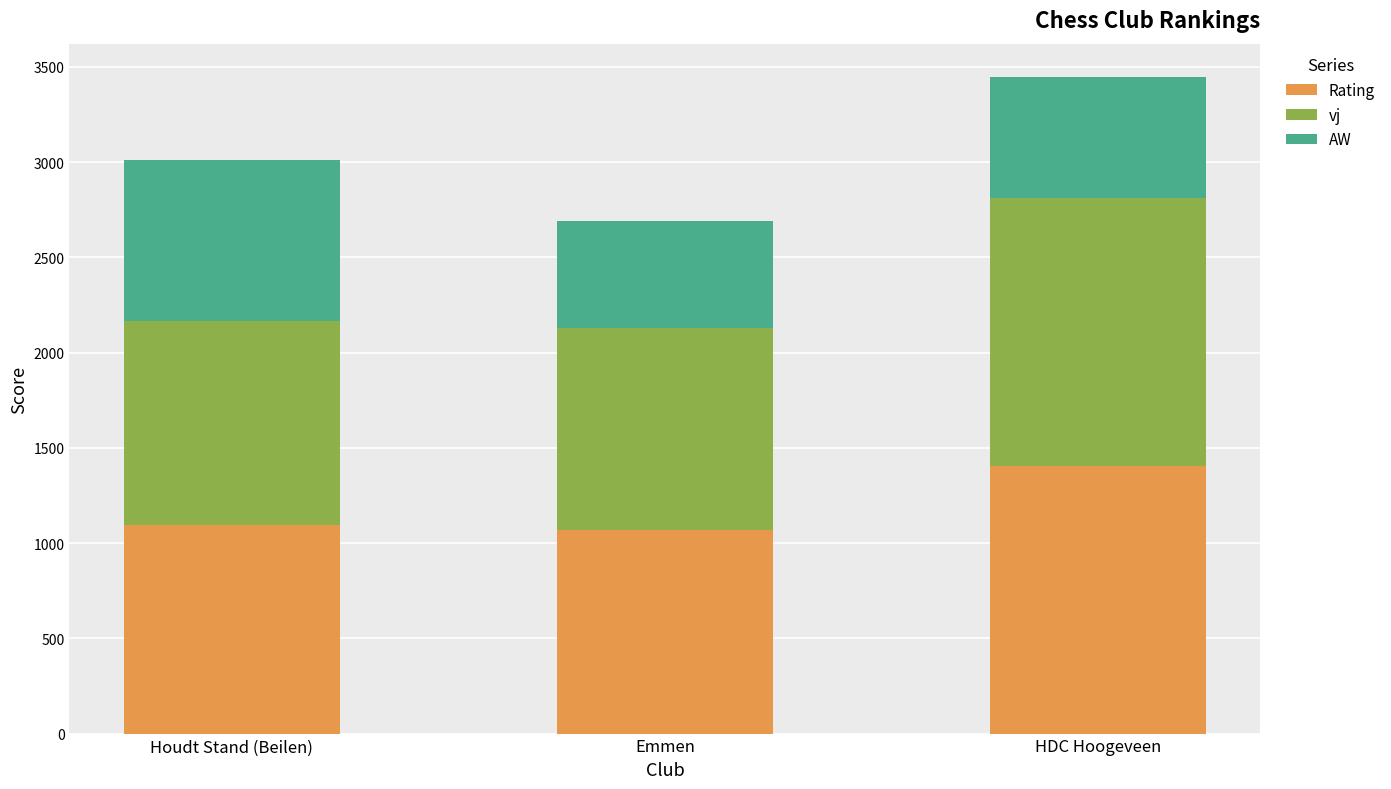

The Rating series shows 1095 at Houdt Stand (Beilen). True or false?

True